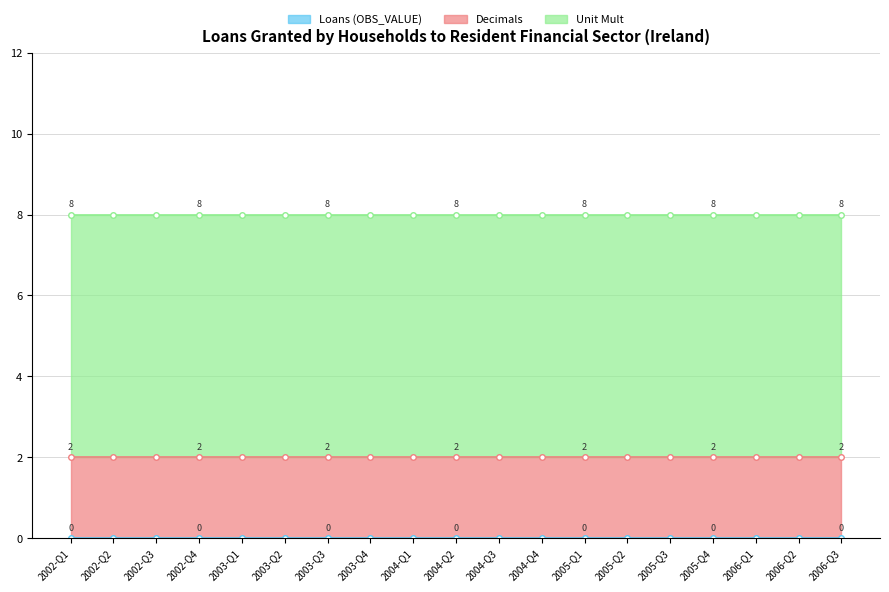

What is the label of the 15th point from the right?

2003-Q1